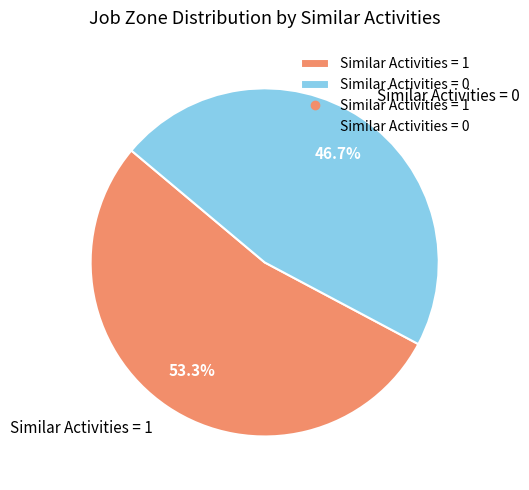

Is there any slice that represents more than half of the pie?

Yes